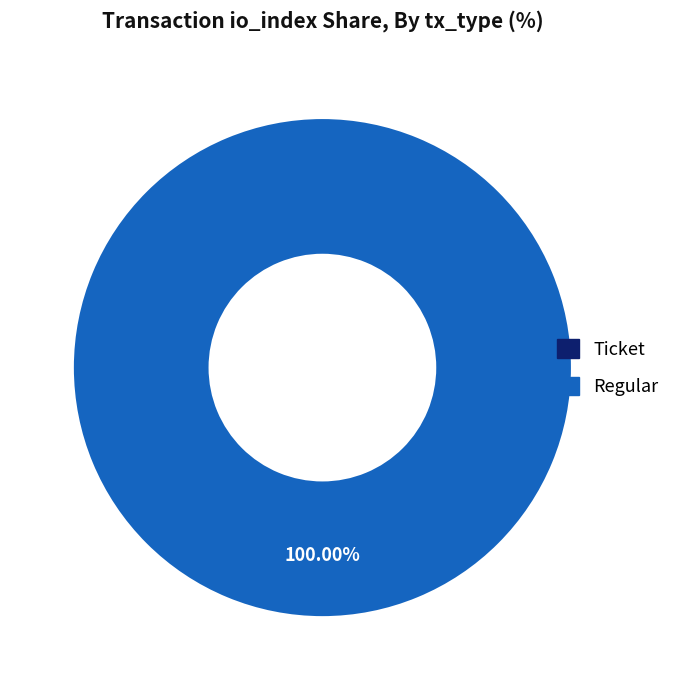

Is there any slice that represents more than half of the pie?

Yes